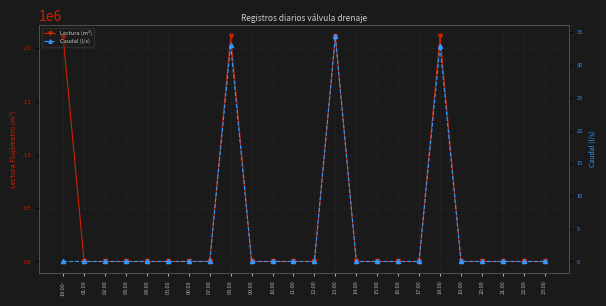

In Caudal (l/s), how many points are higher than both neighbors (excluding endpoints)?

3